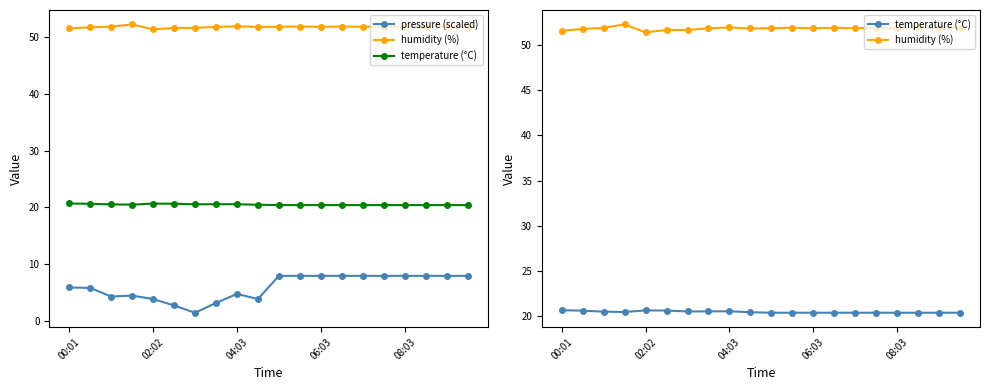

List the series in order of their overall mean, highest first.

humidity (%), temperature (°C), pressure (scaled)